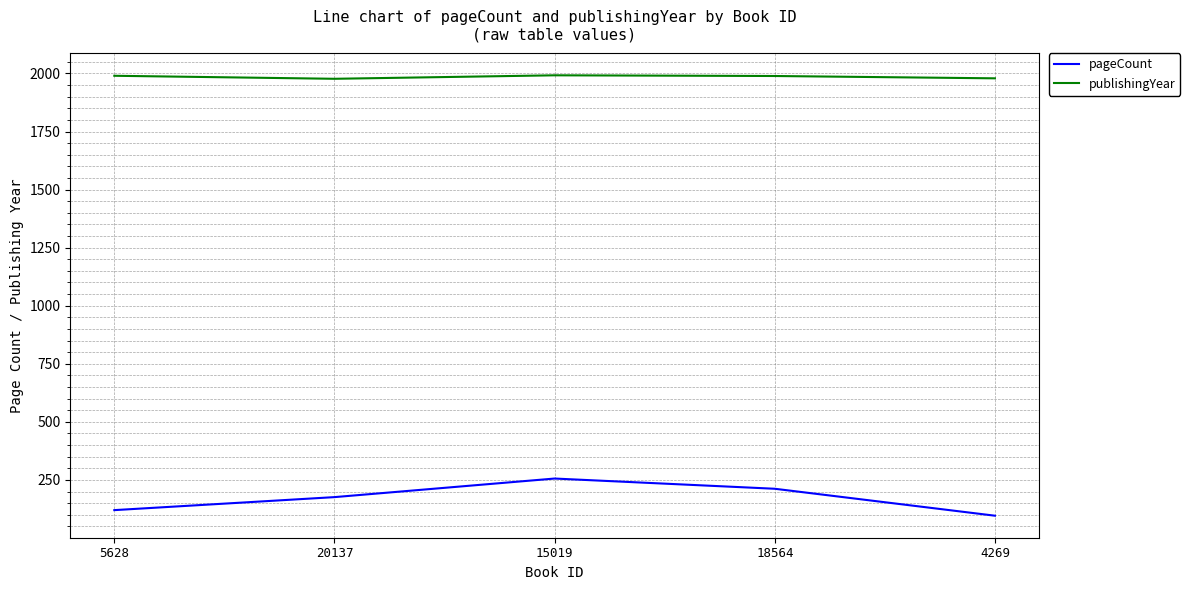

Count the number of categories in the chart.

5